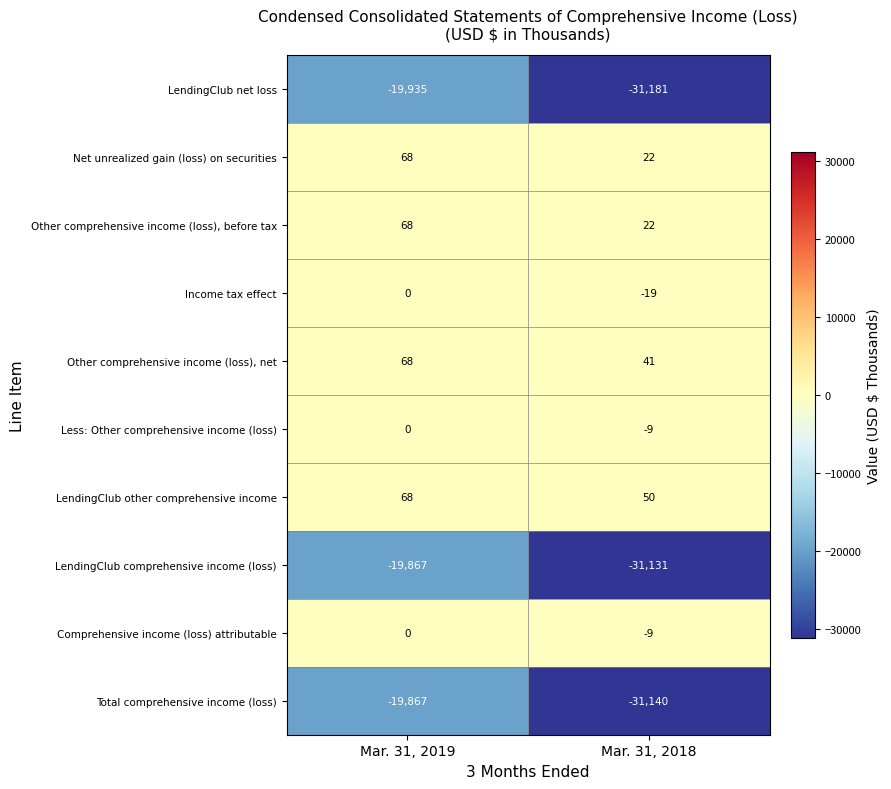

What is the total value across all series at Mar. 31, 2018?

-93354